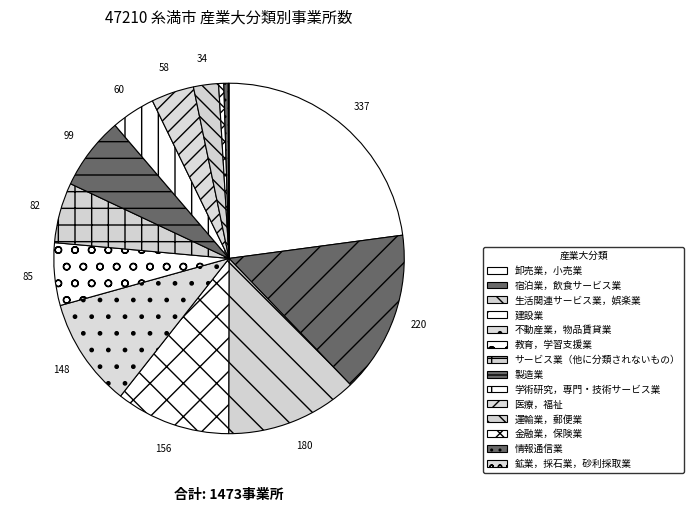

Approximately how many times larger is the value at 教育，学習支援業 compared to 運輸業，郵便業?

2.5